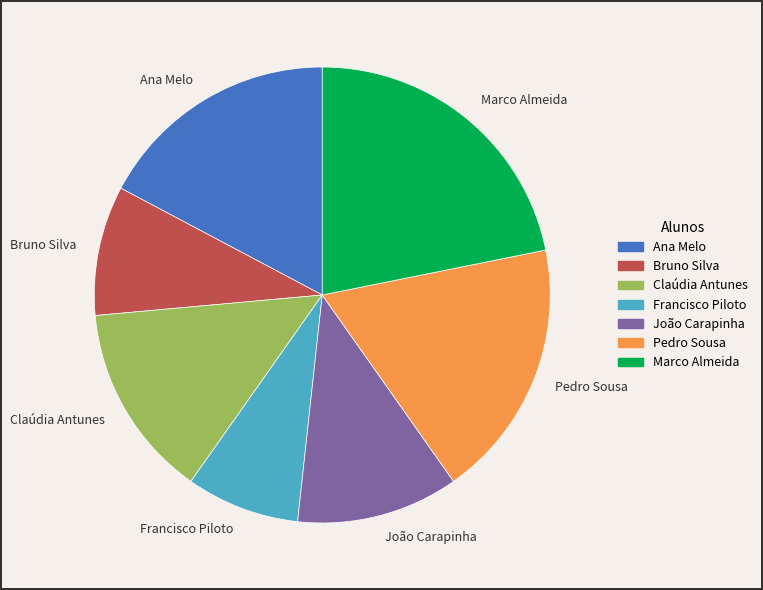

Is there a majority slice in this chart?

No